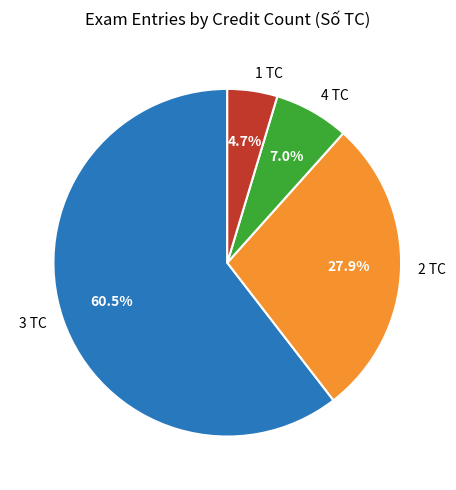

Which has a higher value, 1 TC or 3 TC?

3 TC